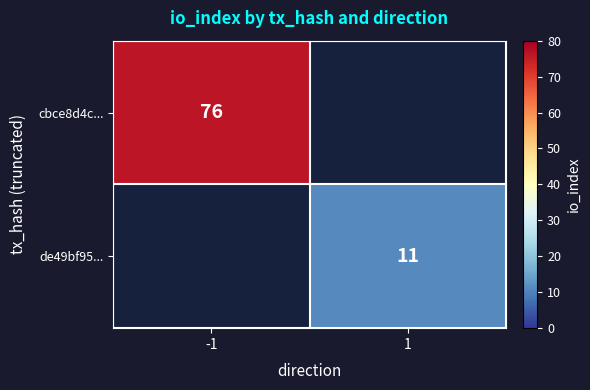

True or false: cbce8d4c... has a value of 43 at -1.

False